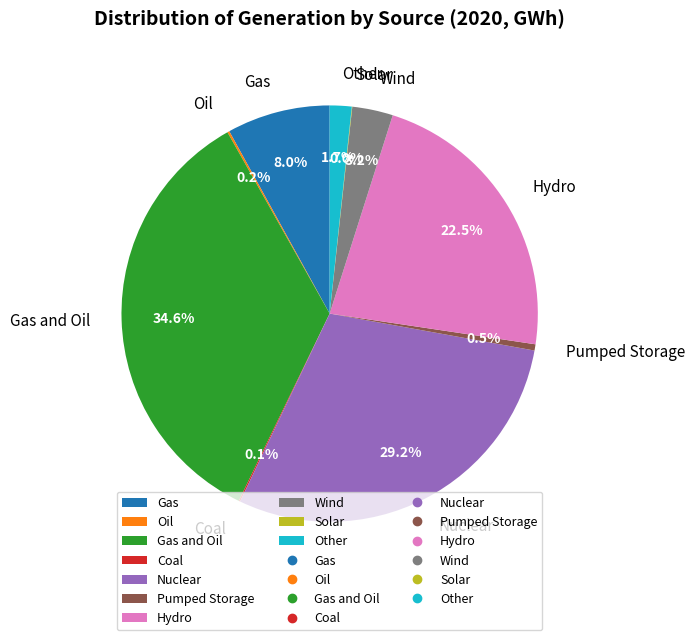

Does Nuclear represent more than half of the total?

No